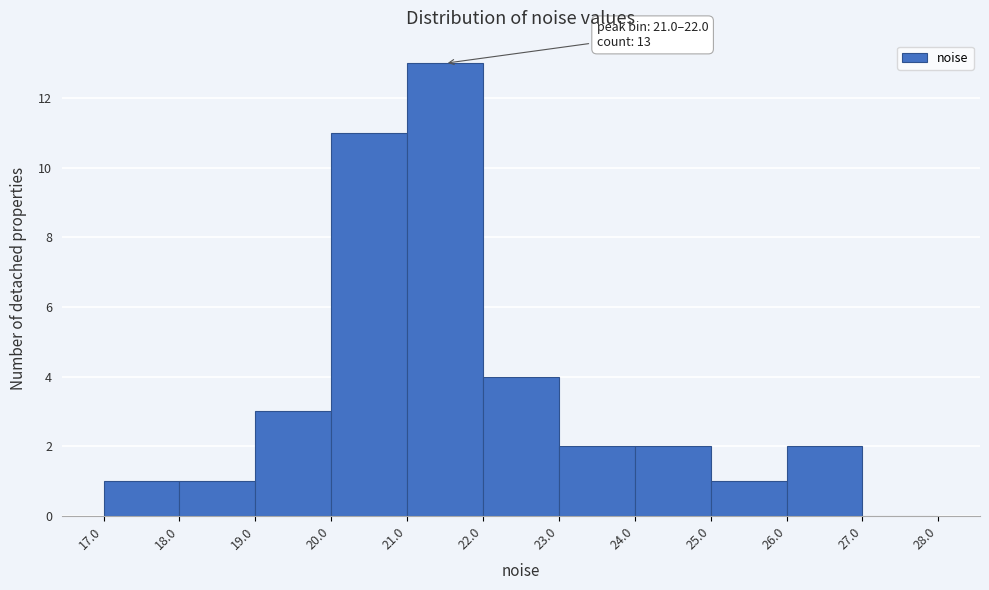

Which range on the x-axis has the tallest bar?

21.0 to 22.0